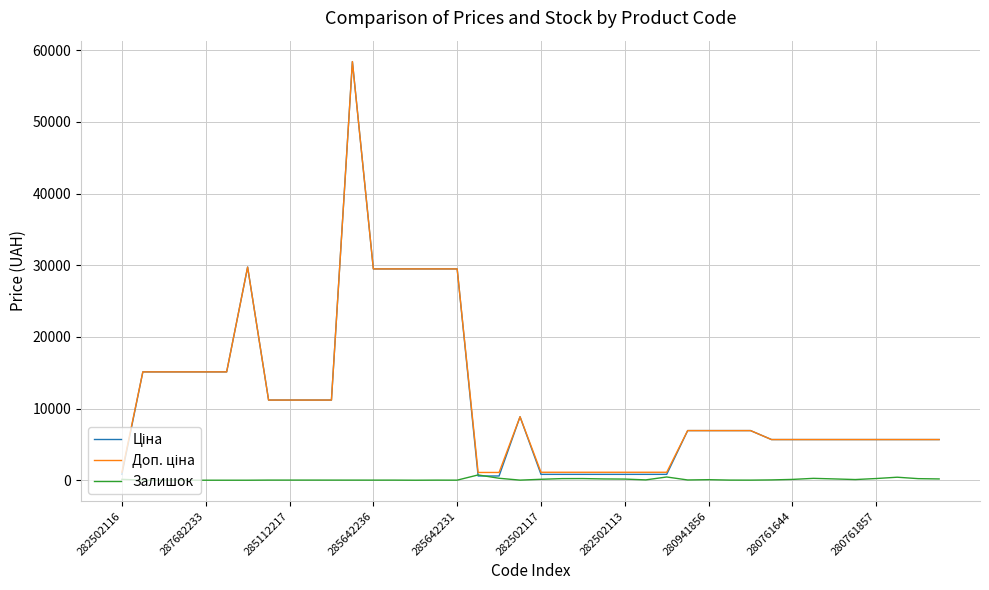

How many lines are shown in the chart?

3